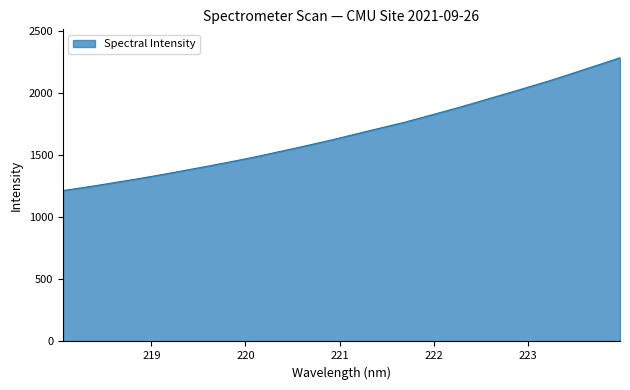

What is the minimum value shown in the chart?

1215.0